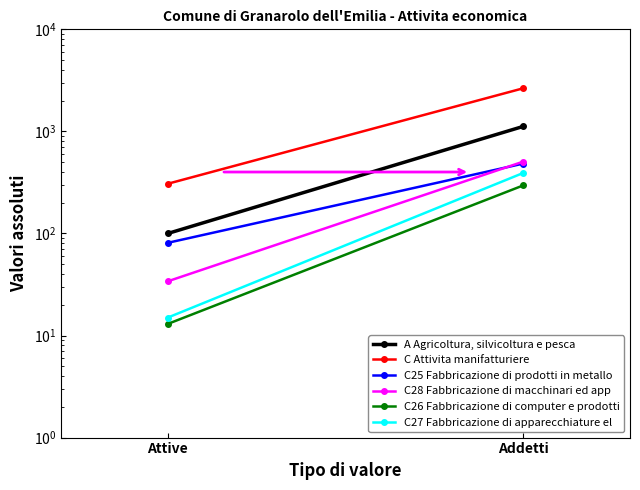

At which category is the sum across all series the highest?

Addetti